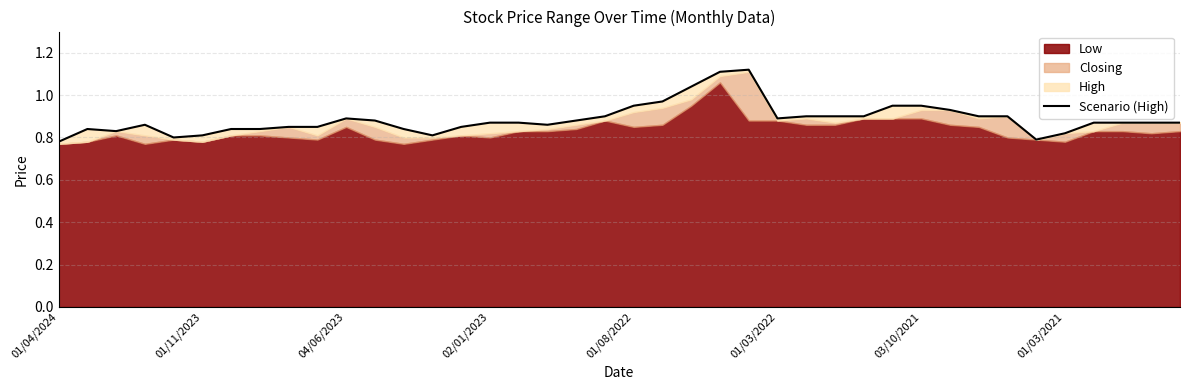

How many points are lower than both their immediate neighbors (excluding endpoints)?

6